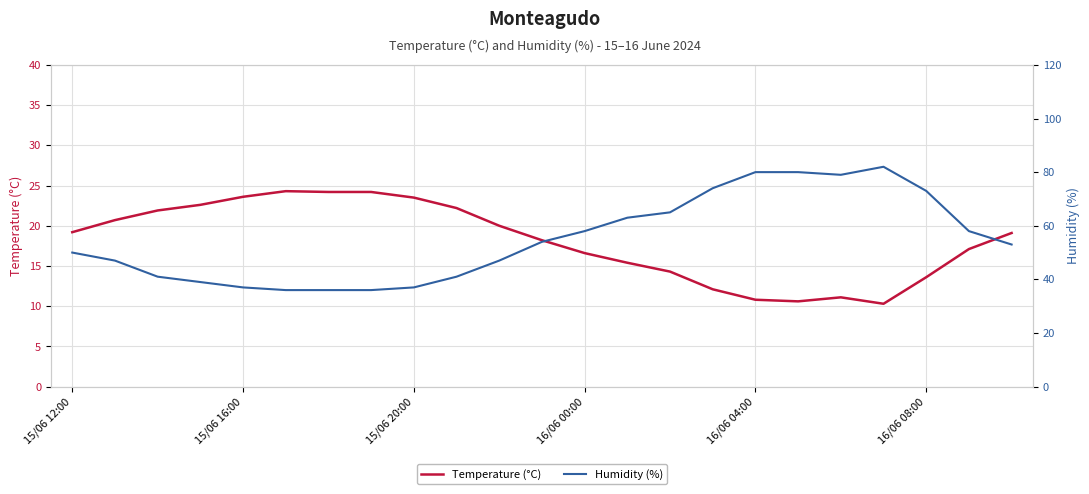

At which label does Humidity (%) first exceed 53?

11